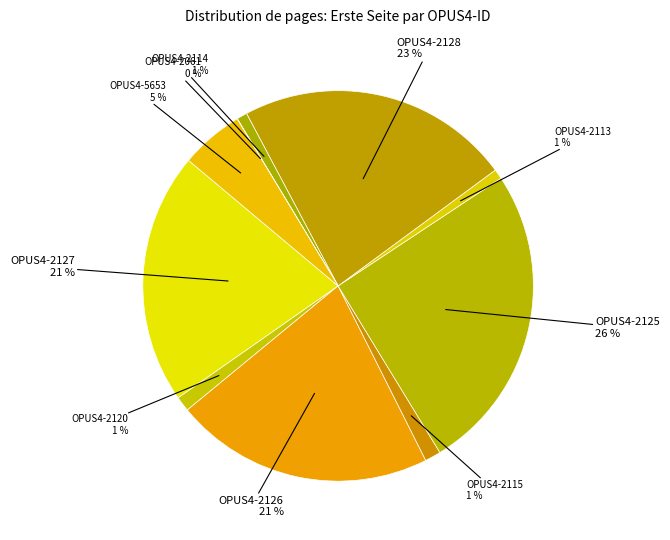

To the nearest percent, what portion does OPUS4-2125 represent?

26%